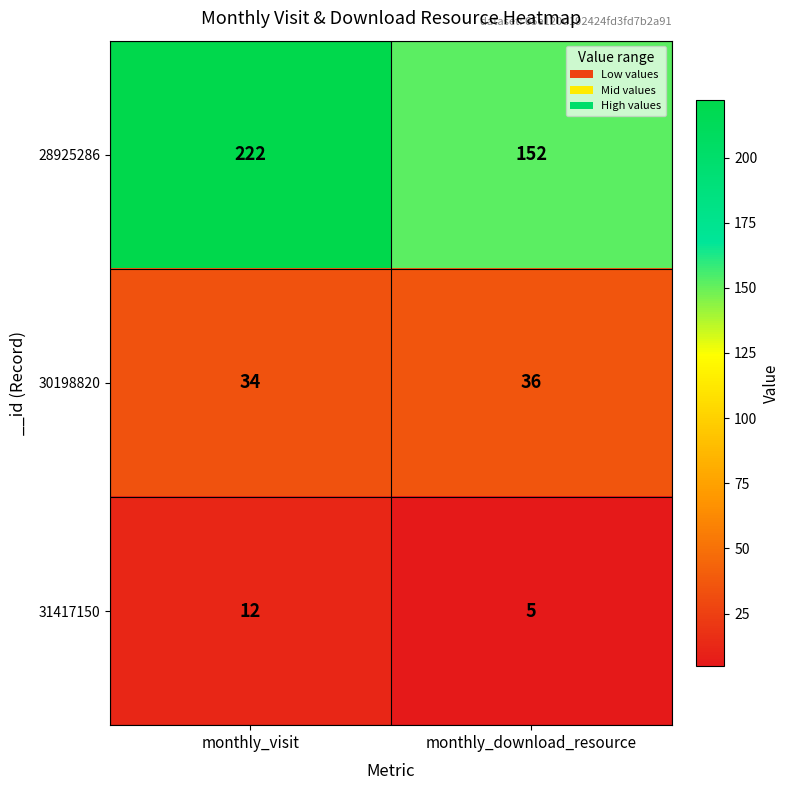

How many data points does each series have?

2